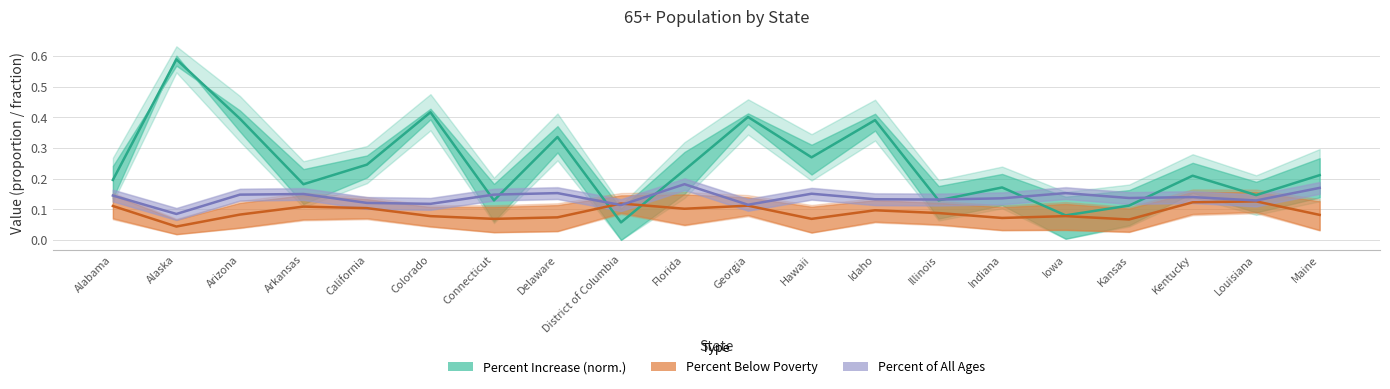

At which category is the sum across all series the highest?

Alaska